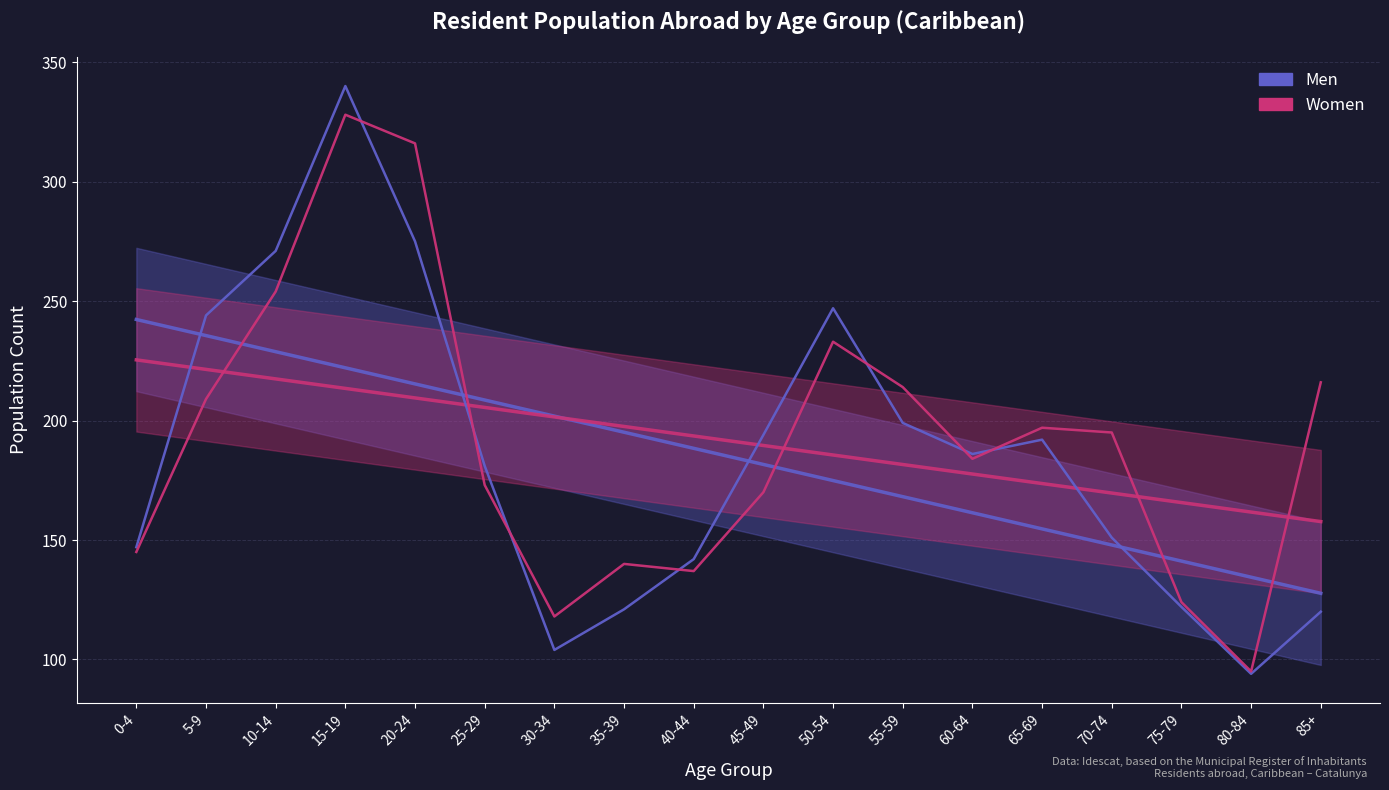

List the series in order of their overall mean, highest first.

Women, Men